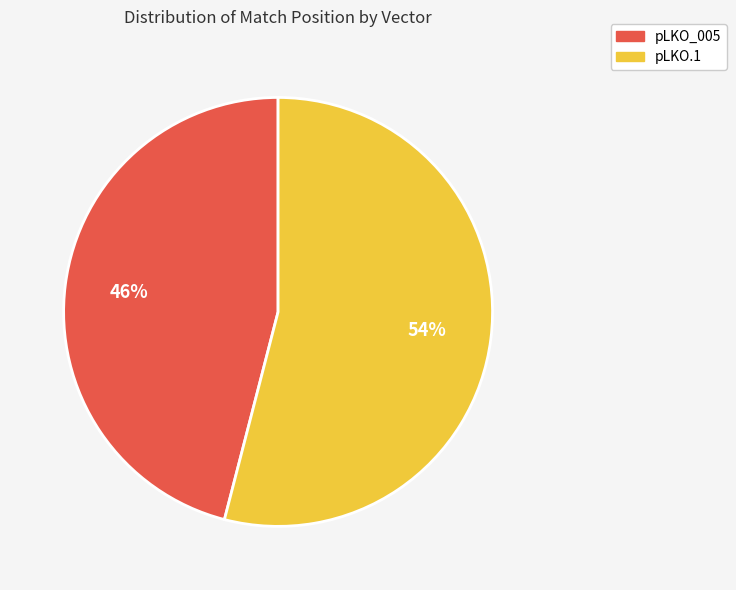

To the nearest percent, what is the difference between the largest and smallest slice percentages?

8%